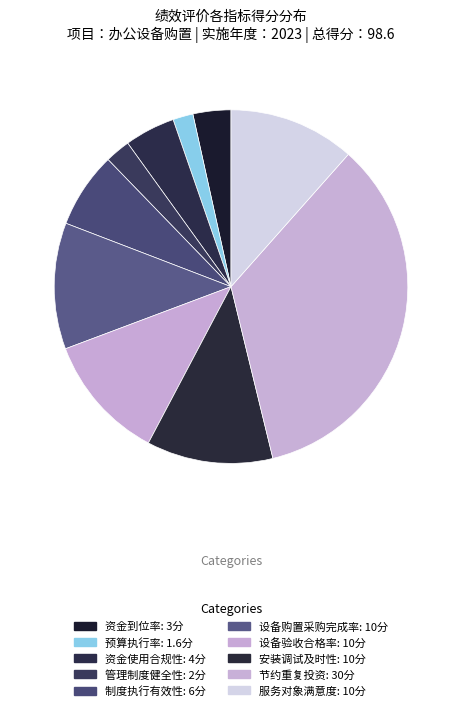

Which category has the smallest portion of the pie?

预算执行率